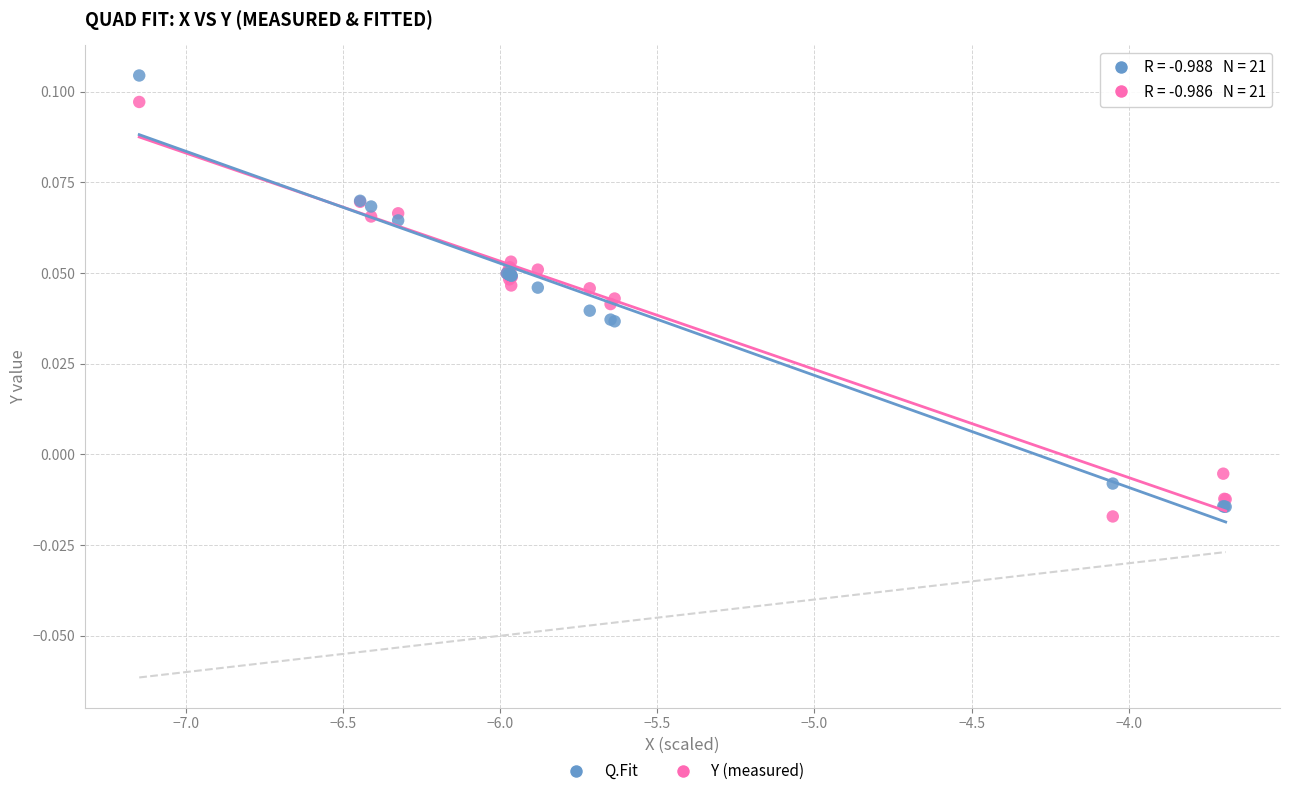

Which series has the widest spread of Y values?

Q.Fit